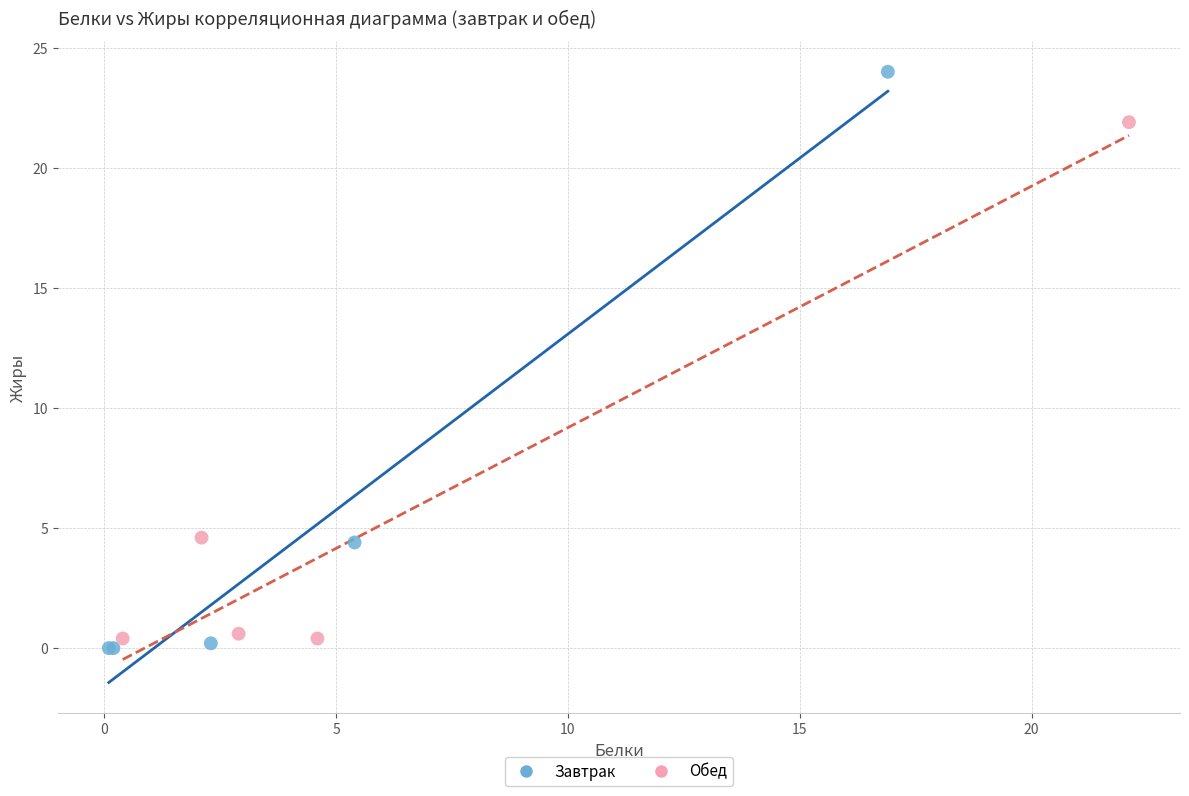

Which series reaches the minimum Y coordinate?

Завтрак